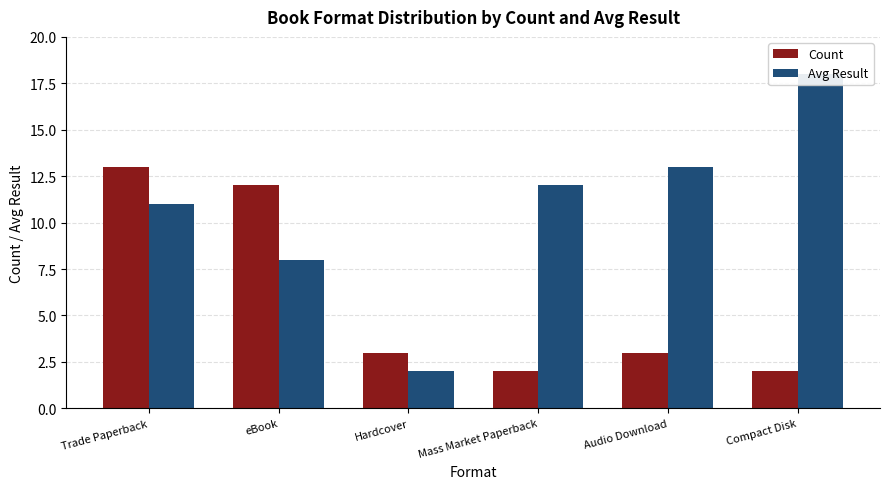

What is the sum of all Count values?

35